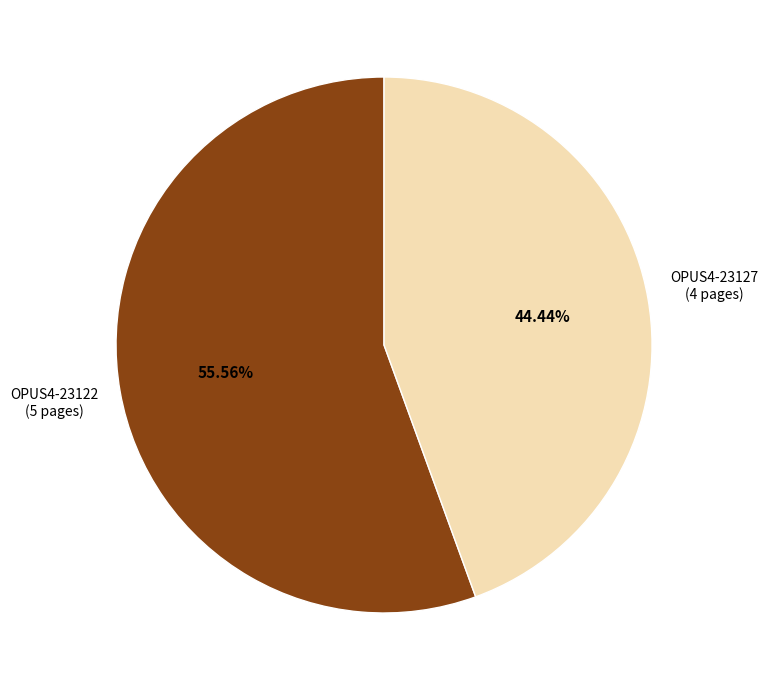

What percentage do OPUS4-23122 and OPUS4-23127 together represent?

100.0%